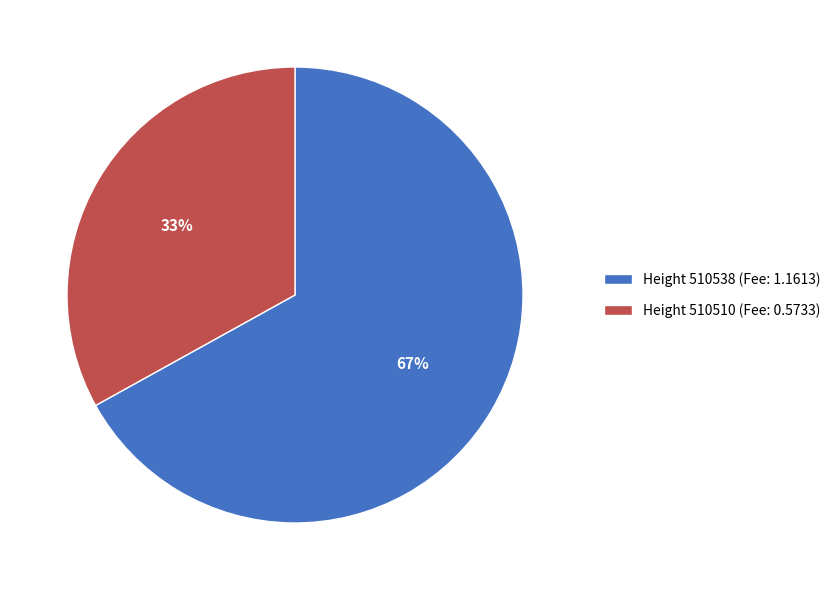

Is it true that Height 510538 (Fee: 1.1613) is 67% of the pie?

True